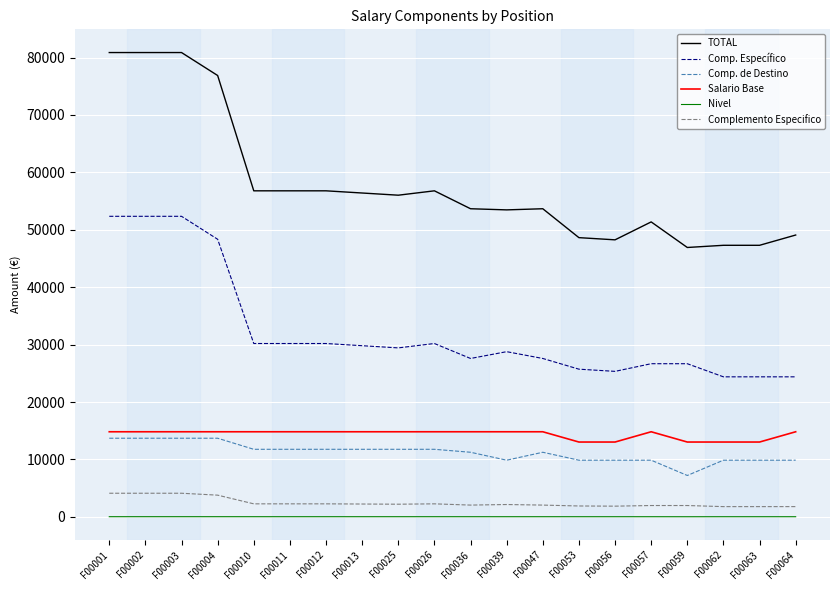

List the series in order of their peak value, highest first.

TOTAL, Comp. Específico, Salario Base, Comp. de Destino, Complemento Especifico, Nivel